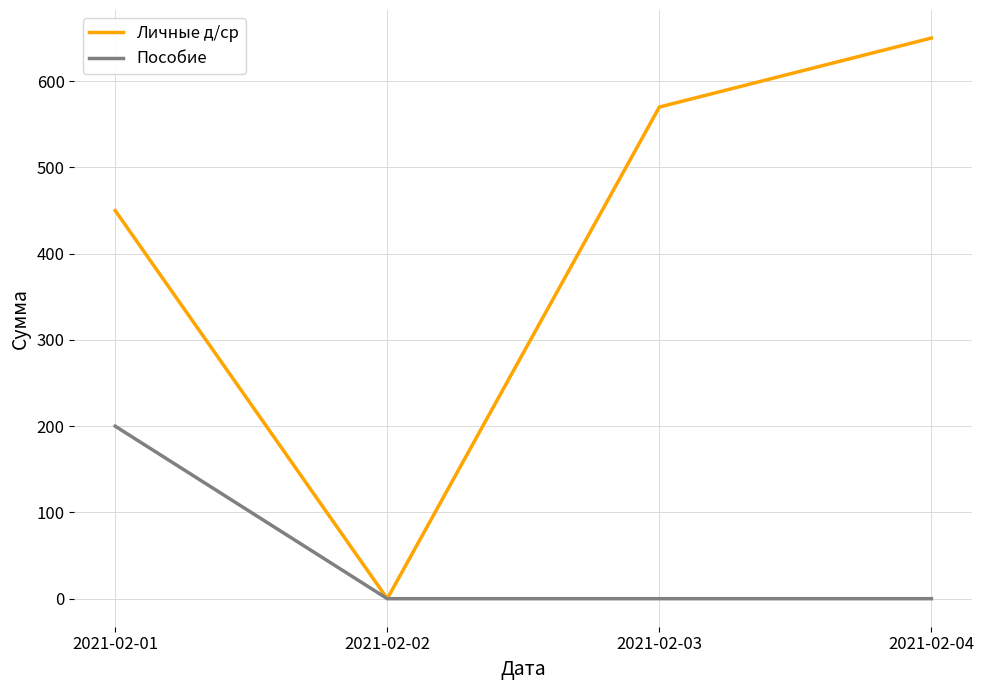

List the series in order of their peak value, lowest first.

Пособие, Личные д/ср